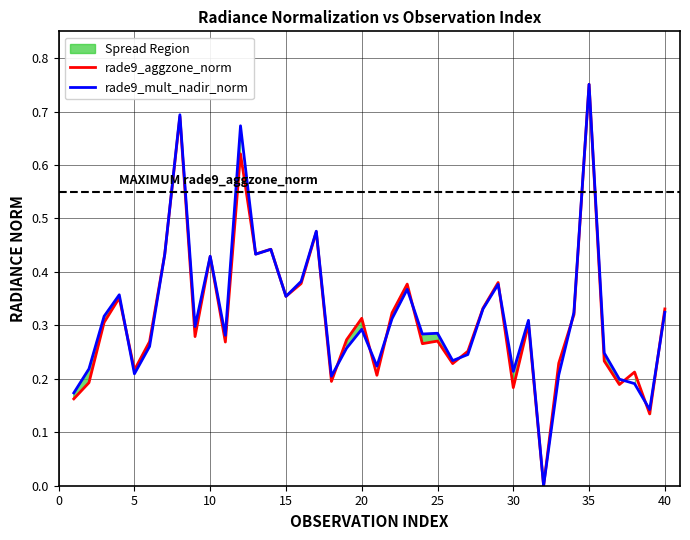

How many rade9_mult_nadir_norm values are between 0 and 1?

40